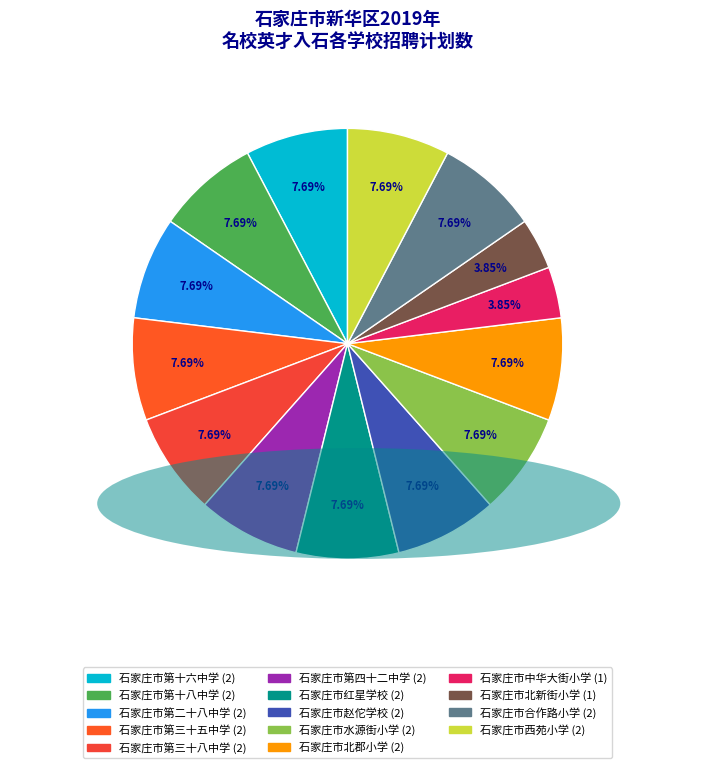

Is it true that 石家庄市合作路小学 is 1% of the pie?

False